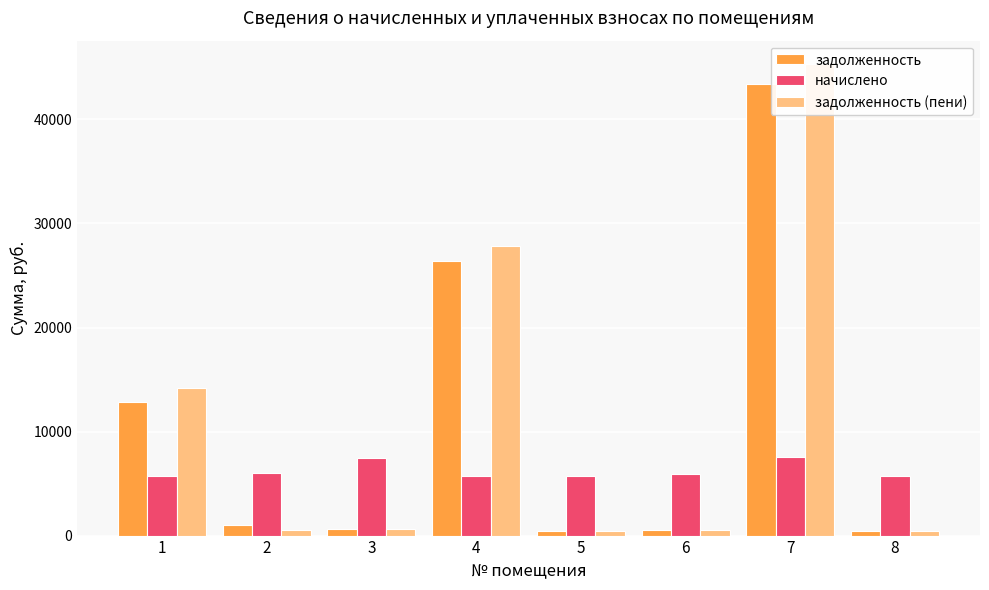

List the series in order of their peak value, highest first.

задолженность (пени), задолженность, начислено